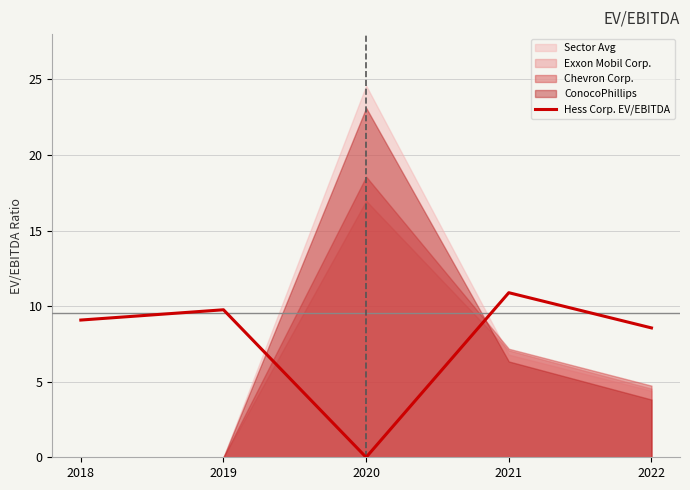

How many lines are shown in the chart?

1